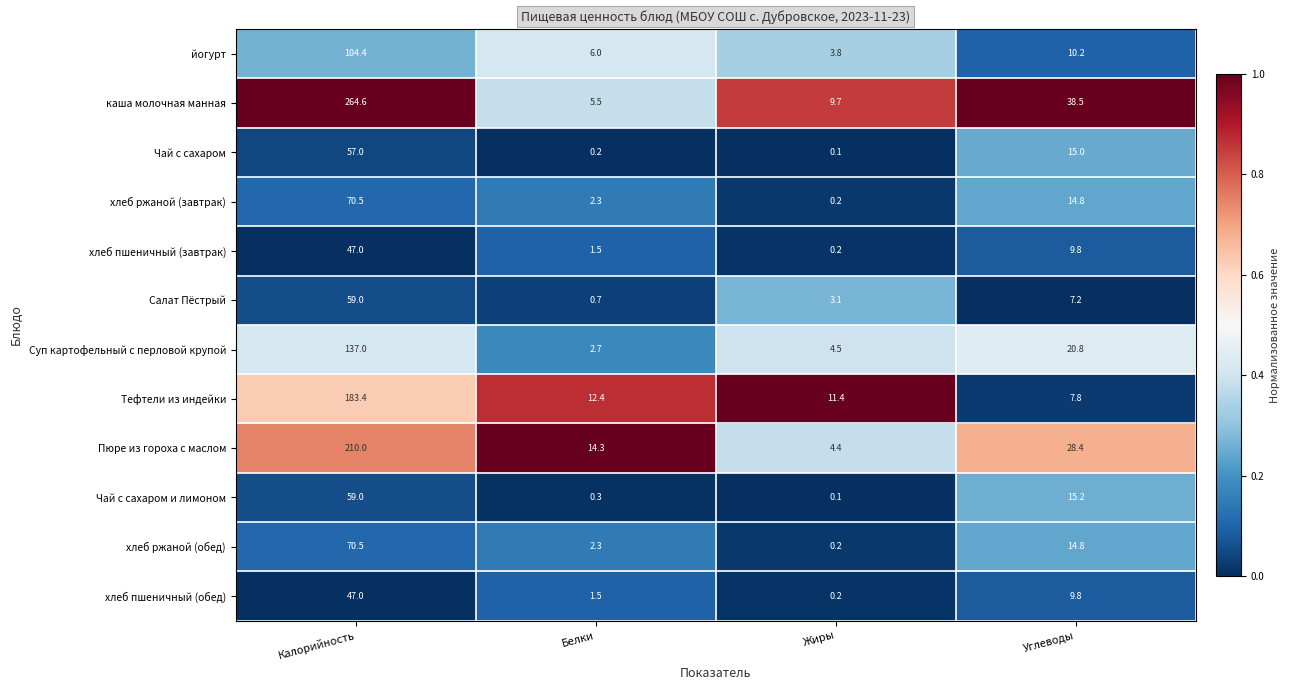

Between Калорийность and Белки, which series saw the biggest shift?

каша молочная манная